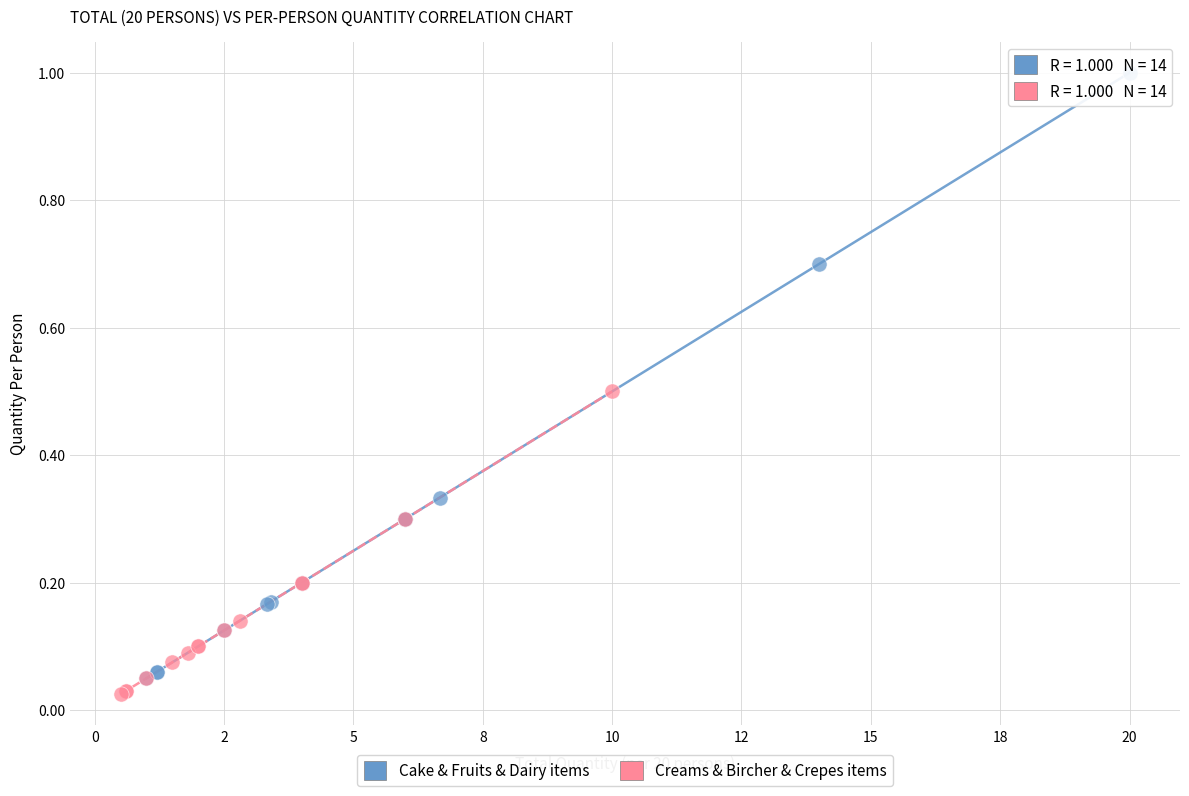

Which series has the widest spread of Y values?

Cake & Fruits & Dairy items